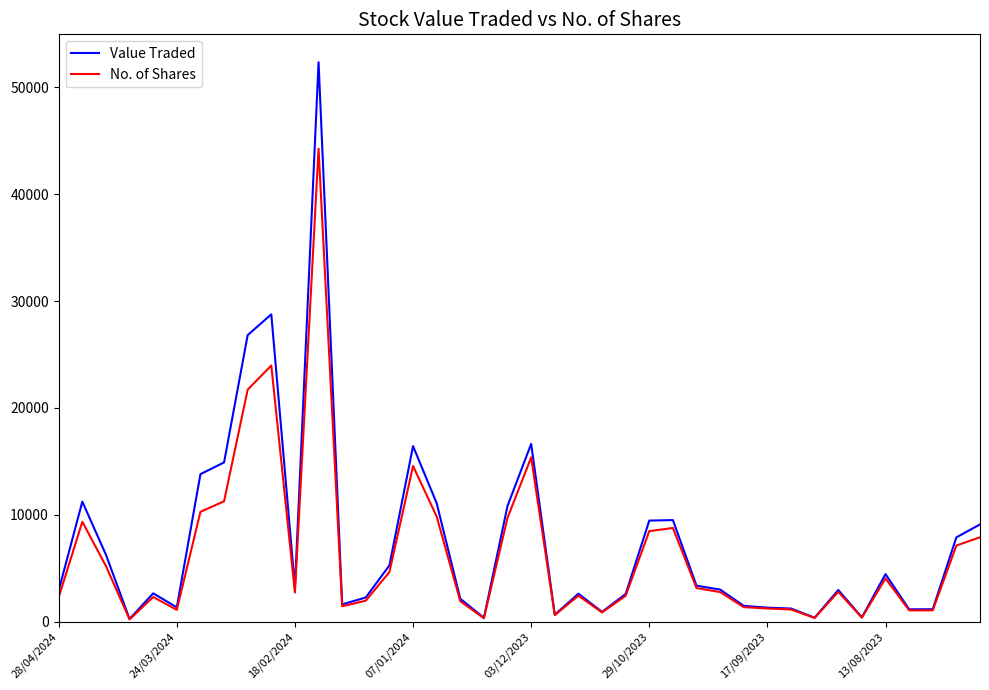

List the series in order of their overall mean, highest first.

Value Traded, No. of Shares